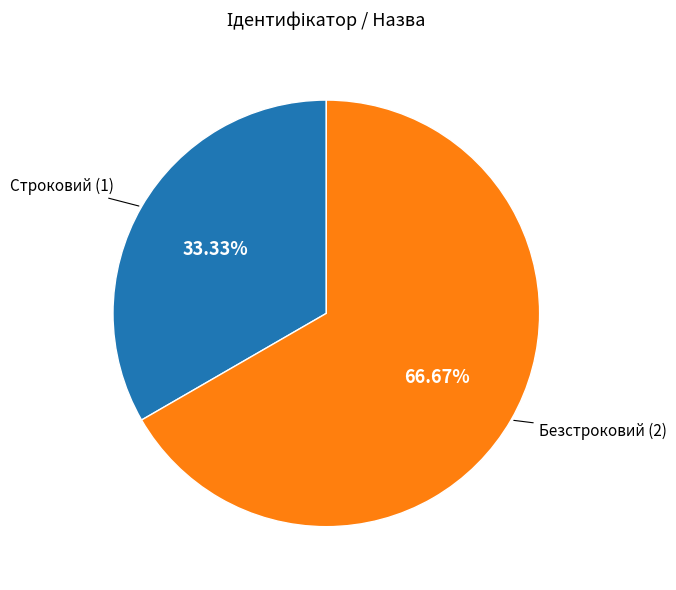

To the nearest percent, what is the combined percentage of Безстроковий and Строковий?

100%